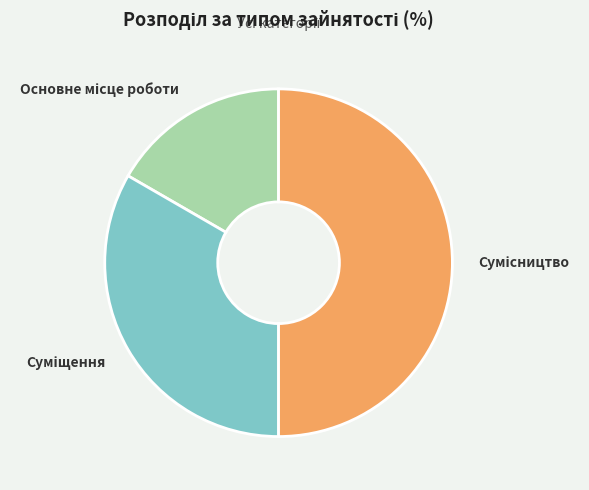

How many slices are in this pie chart?

3